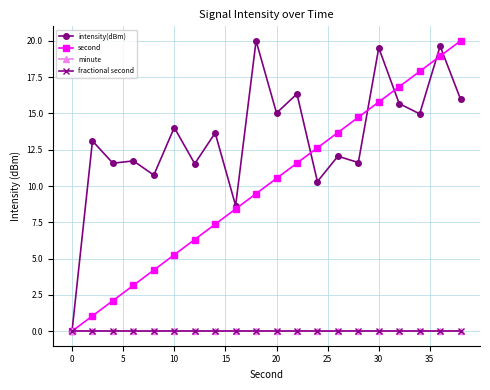

Is this an area chart (filled region under the line)?

No